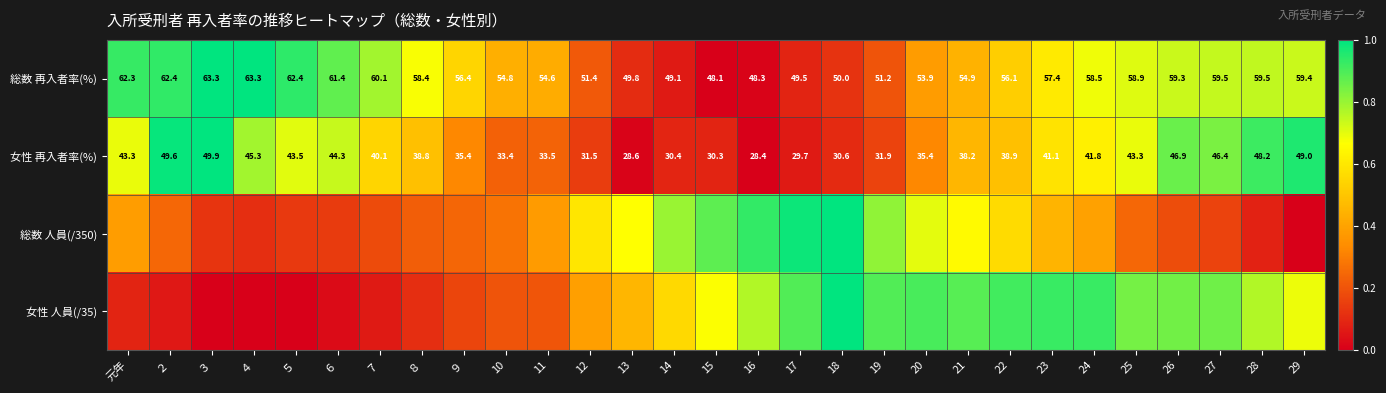

At which label does 総数 再入者率(%) reach its peak?

４